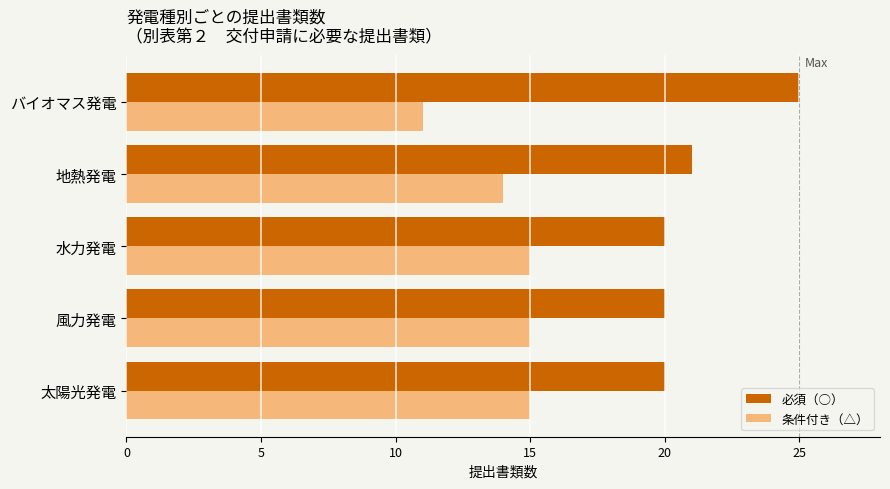

True or false: 条件付き（△） has a value of 15 at 水力発電.

True